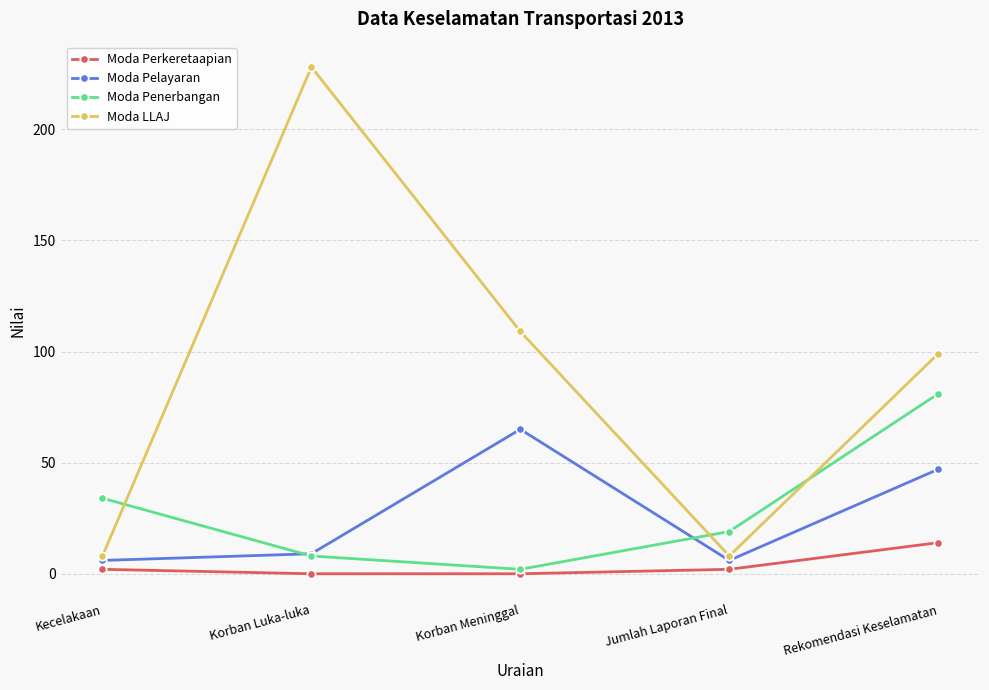

What is the value of the Moda Pelayaran point at the 4th from the left?

6